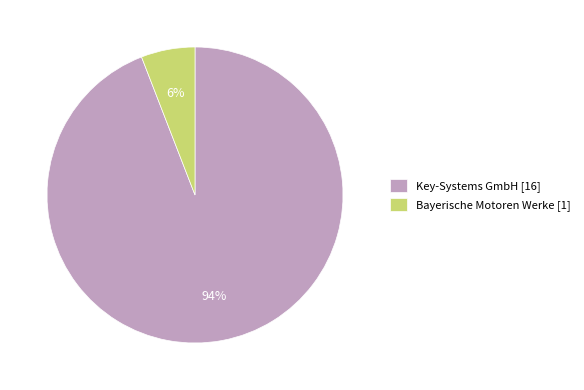

Which has a higher value, Bayerische Motoren Werke [1] or Key-Systems GmbH [16]?

Key-Systems GmbH [16]